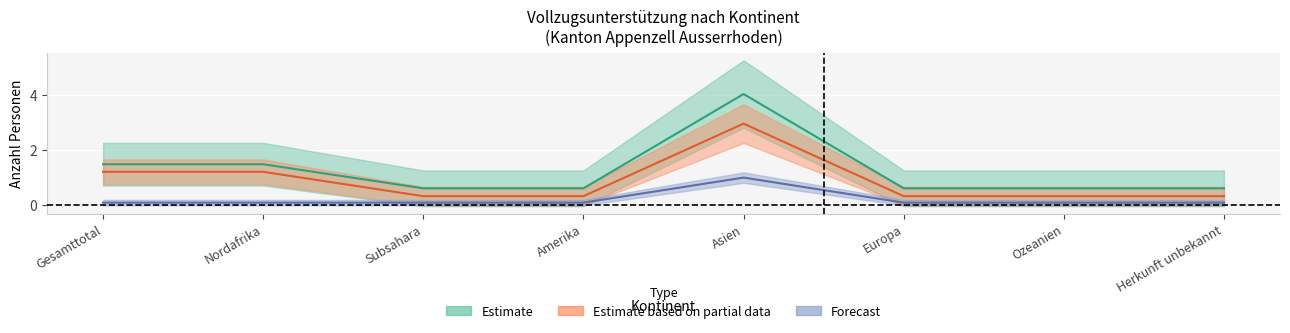

The Ausreiseorganisation series shows 0.1 at Ozeanien. True or false?

True